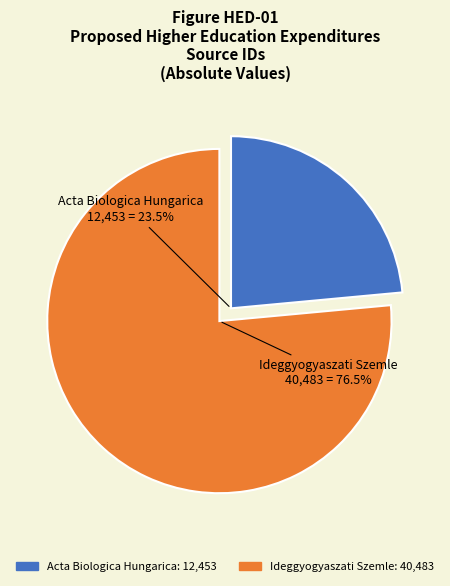

Count the number of slices in the pie.

2